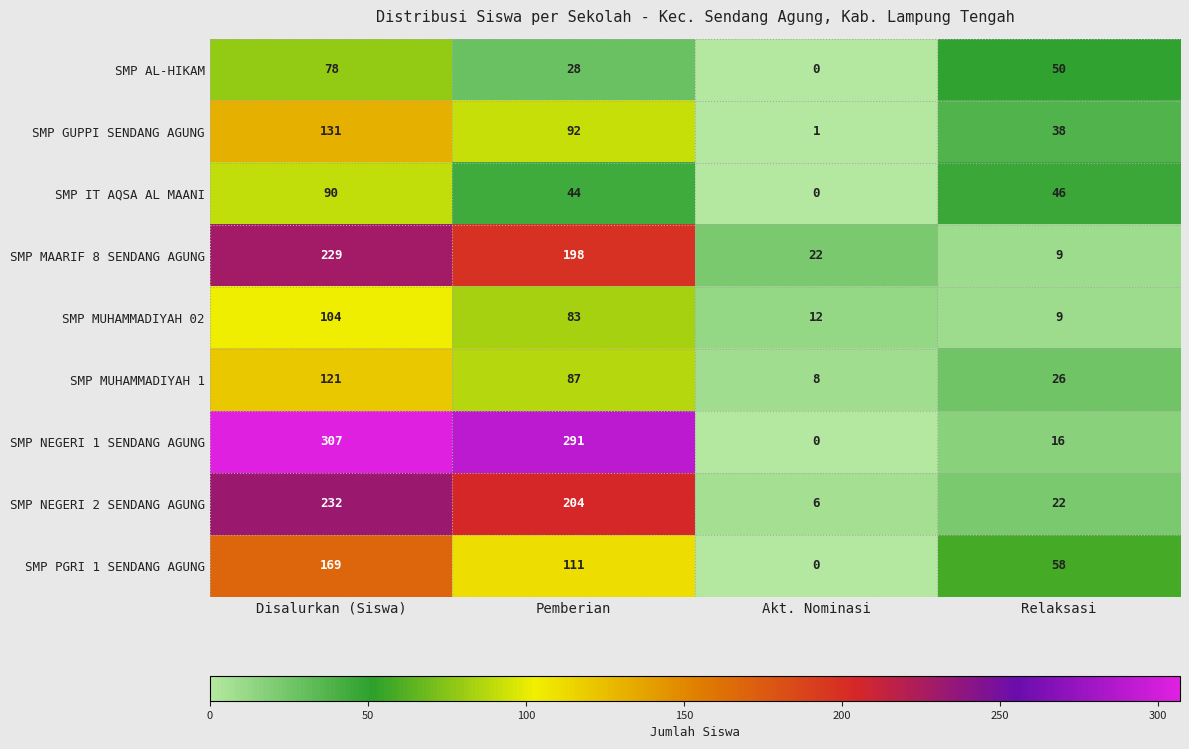

Is it true that SMP MUHAMMADIYAH 1 equals 8 at Akt. Nominasi?

True